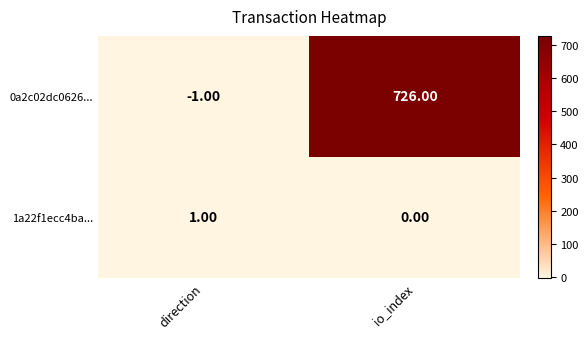

What is the difference between the highest and lowest values at io_index?

726